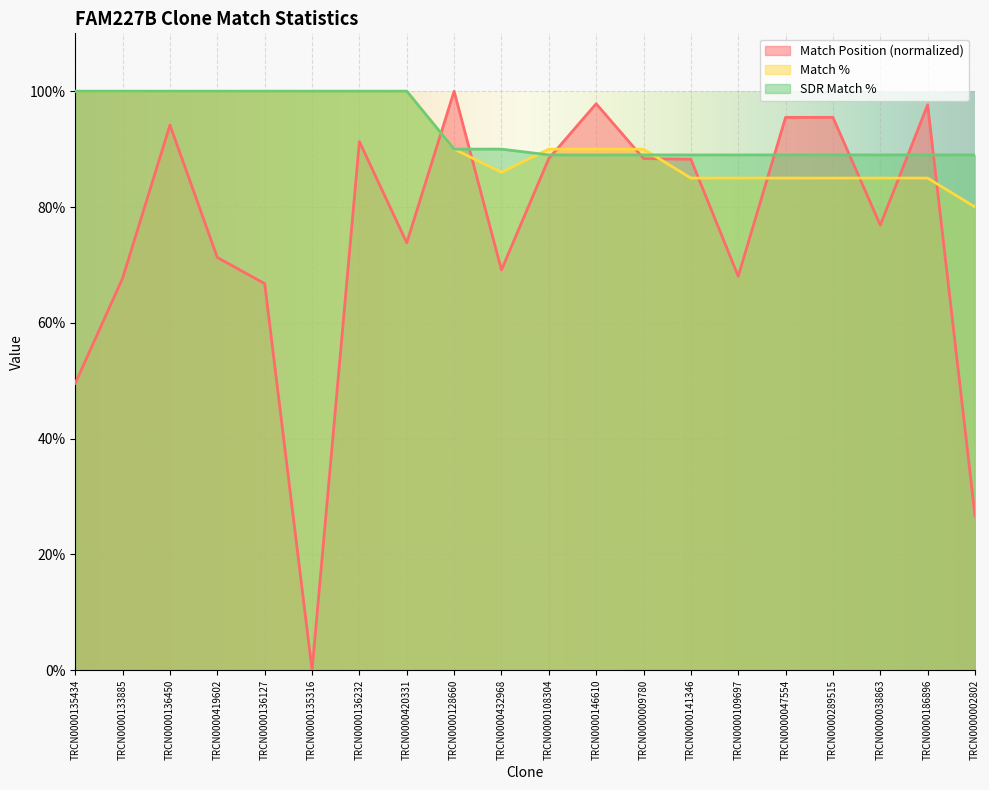

Reading right to left, what are all the values shown in this chart?

Match Position: TRCN0000002802=26.7	TRCN0000186896=97.6	TRCN0000038863=76.9	TRCN0000289515=95.5	TRCN0000047554=95.5	TRCN0000109697=68.0	TRCN0000141346=88.2	TRCN0000009780=88.4	TRCN0000146610=97.8	TRCN0000108304=88.4	TRCN0000432968=69.1	TRCN0000128660=100.0	TRCN0000420331=73.8	TRCN0000136232=91.3	TRCN0000135316=0.0	TRCN0000136127=66.8	TRCN0000419602=71.3	TRCN0000136450=94.2	TRCN0000133885=67.7	TRCN0000135434=49.6
Match %: TRCN0000002802=80.0	TRCN0000186896=85.0	TRCN0000038863=85.0	TRCN0000289515=85.0	TRCN0000047554=85.0	TRCN0000109697=85.0	TRCN0000141346=85.0	TRCN0000009780=90.0	TRCN0000146610=90.0	TRCN0000108304=90.0	TRCN0000432968=86.0	TRCN0000128660=90.0	TRCN0000420331=100.0	TRCN0000136232=100.0	TRCN0000135316=100.0	TRCN0000136127=100.0	TRCN0000419602=100.0	TRCN0000136450=100.0	TRCN0000133885=100.0	TRCN0000135434=100.0
SDR Match %: TRCN0000002802=89.0	TRCN0000186896=89.0	TRCN0000038863=89.0	TRCN0000289515=89.0	TRCN0000047554=89.0	TRCN0000109697=89.0	TRCN0000141346=89.0	TRCN0000009780=89.0	TRCN0000146610=89.0	TRCN0000108304=89.0	TRCN0000432968=90.0	TRCN0000128660=90.0	TRCN0000420331=100.0	TRCN0000136232=100.0	TRCN0000135316=100.0	TRCN0000136127=100.0	TRCN0000419602=100.0	TRCN0000136450=100.0	TRCN0000133885=100.0	TRCN0000135434=100.0